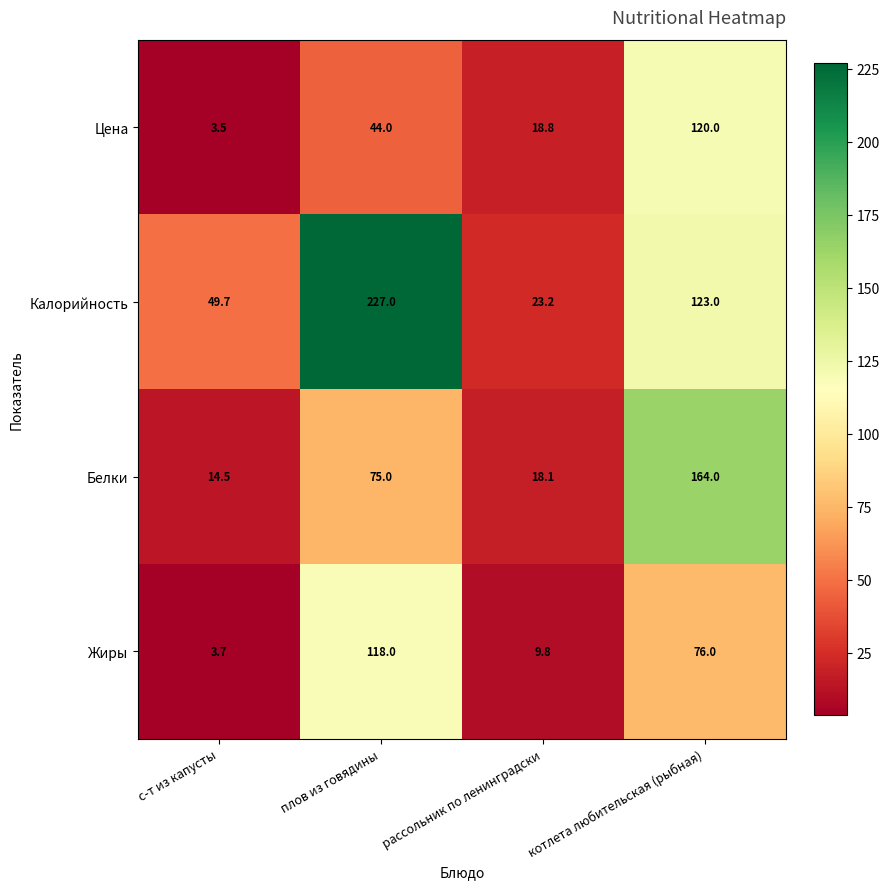

Reading left to right, list all the values displayed in this chart.

Цена: с-т из капусты=3.5	плов из говядины=44.0	рассольник по ленинградски=18.8	котлета любительская (рыбная)=120.0
Калорийность: с-т из капусты=49.7	плов из говядины=227.0	рассольник по ленинградски=23.2	котлета любительская (рыбная)=123.0
Белки: с-т из капусты=14.5	плов из говядины=75.0	рассольник по ленинградски=18.1	котлета любительская (рыбная)=164.0
Жиры: с-т из капусты=3.7	плов из говядины=118.0	рассольник по ленинградски=9.8	котлета любительская (рыбная)=76.0